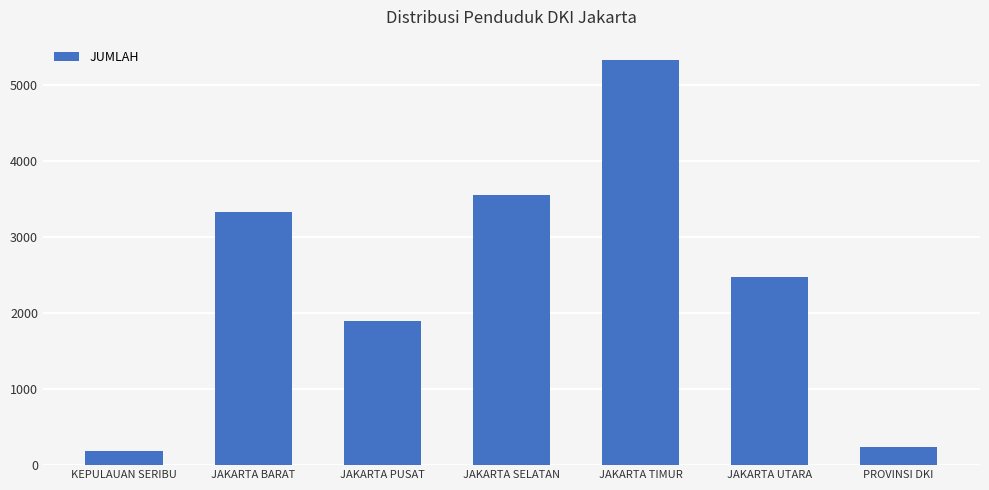

What is the change in value from JAKARTA PUSAT to JAKARTA SELATAN?

+1660